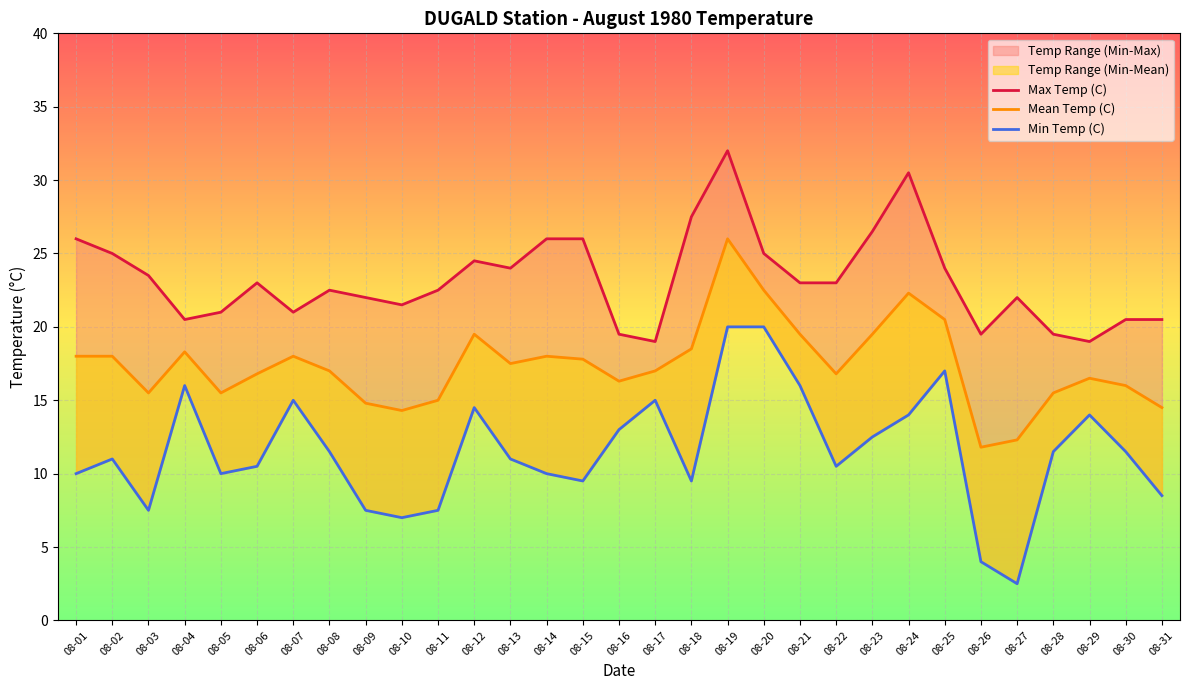

What is the difference between the second highest and minimum values in the Mean Temp (C) series?

10.7